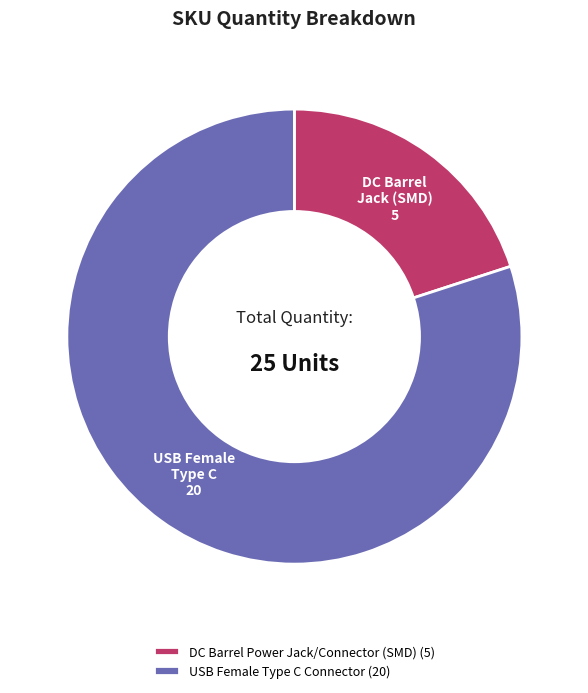

Rank the categories by value from lowest to highest.

DC Barrel Power Jack/Connector (SMD), USB Female Type C Connector